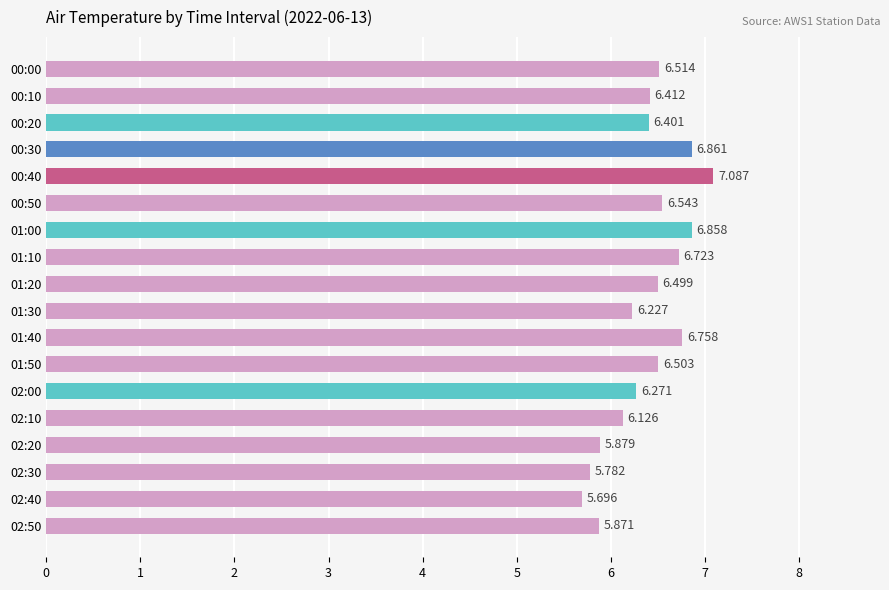

At which label is the value closest to 6?

02:20